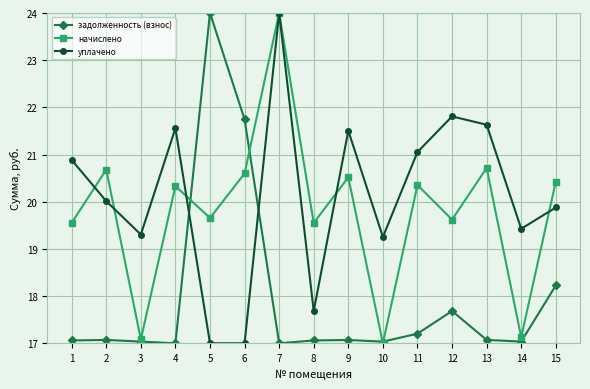

What is the difference between the maximum and minimum values in the уплачено series?

7.0